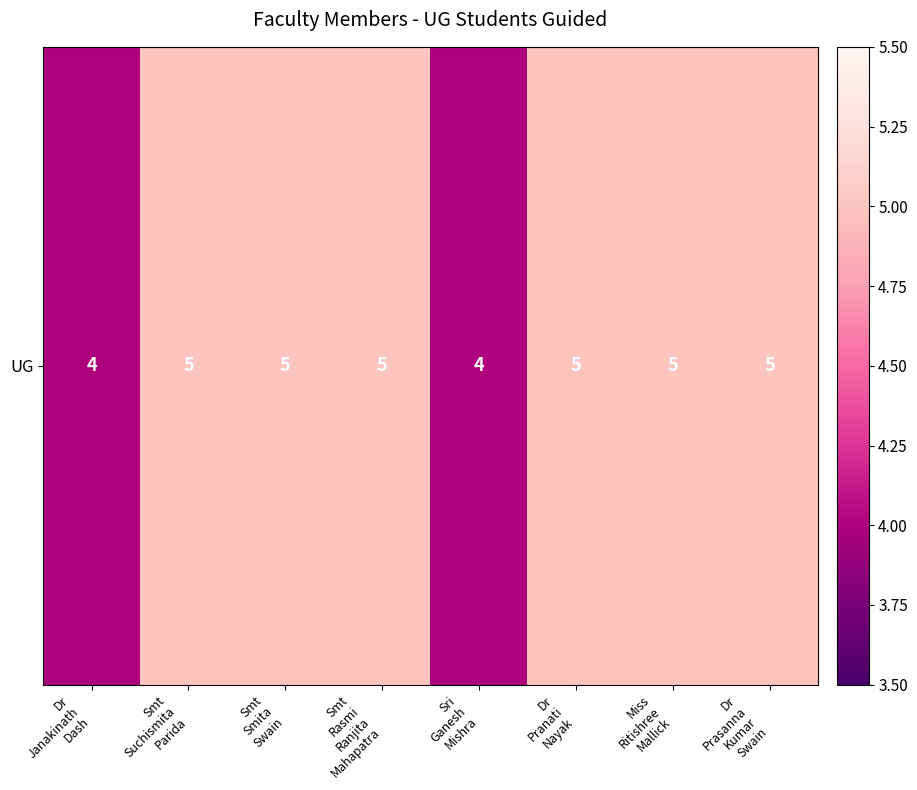

Rank the categories by value from highest to lowest.

Smt
Suchismita
Parida, Smt
Smita
Swain, Smt
Rasmi
Ranjita
Mahapatra, Dr
Pranati
Nayak, Miss
Ritishree
Mallick, Dr
Prasanna
Kumar
Swain, Dr
Janakinath
Dash, Sri
Ganesh
Mishra